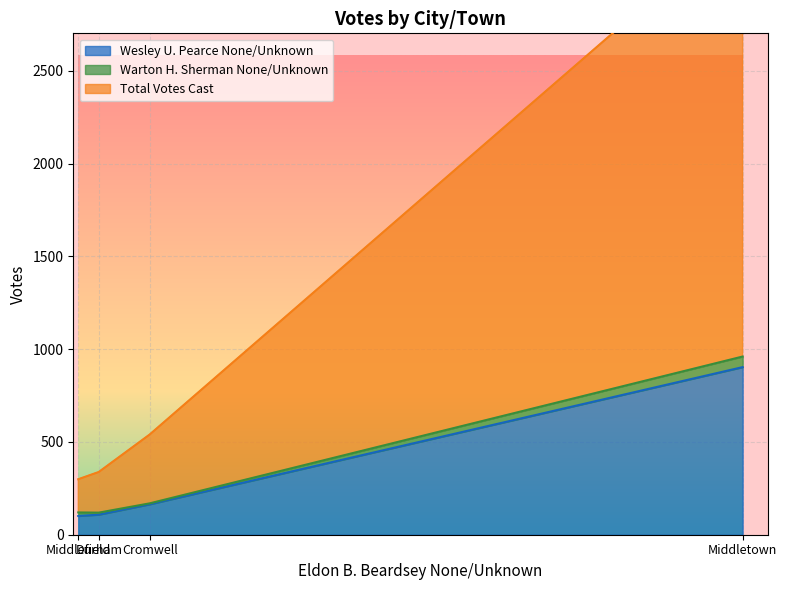

True or false: Wesley U. Pearce None/Unknown has more than 0 points higher than both neighbors.

False